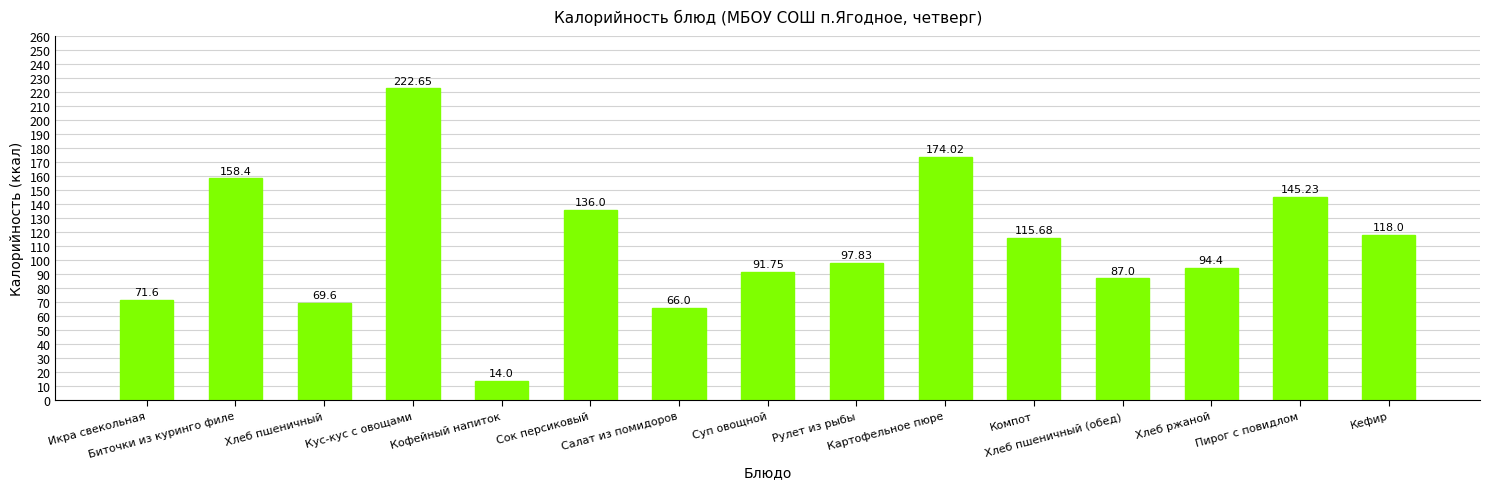

How many categories are shown in the chart?

15